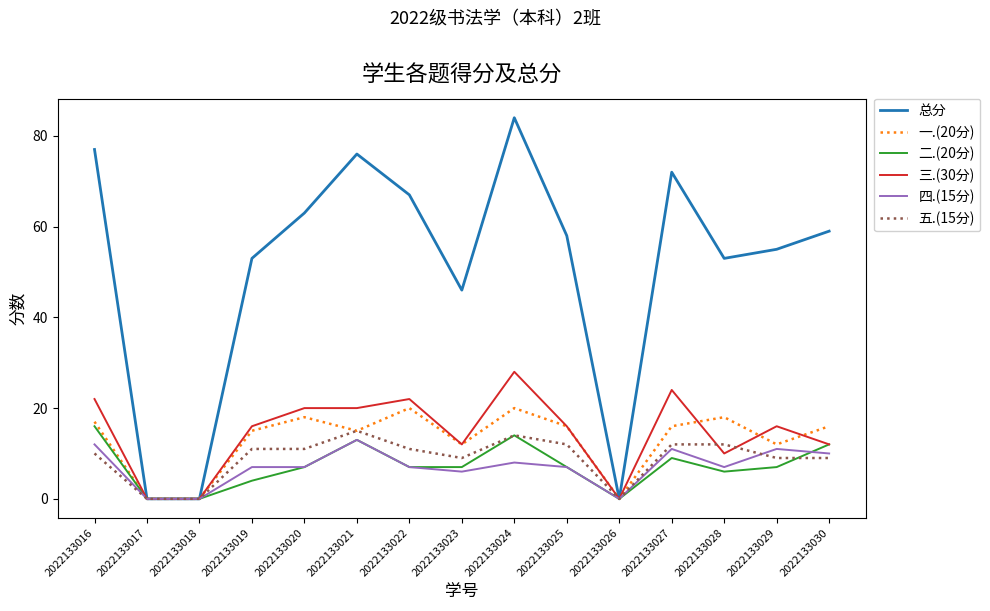

The value of 二.(20分) at 2022133030 is 19. True or false?

False